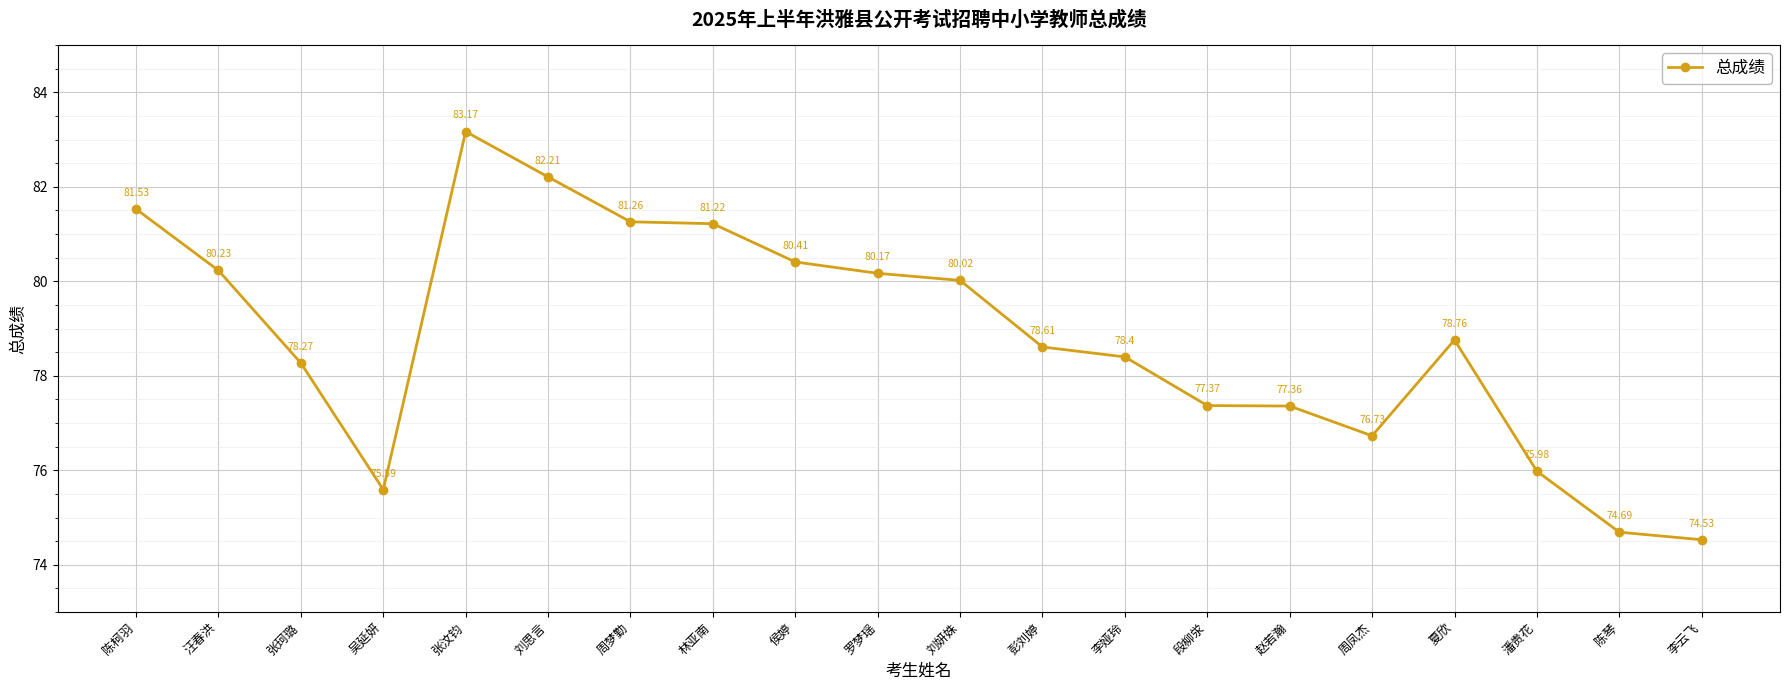

What is the sum of the values at 侯婷 and 刘思言?

162.6